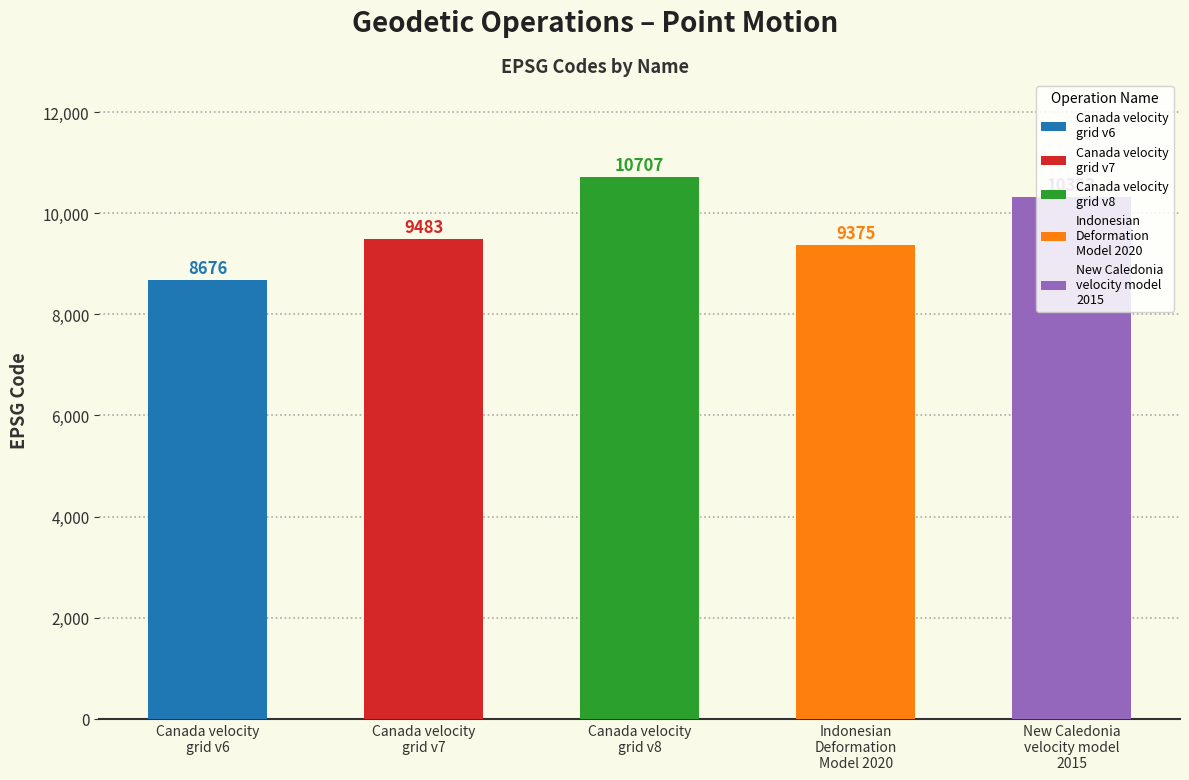

What is the change in value from Canada velocity
grid v6 to Canada velocity
grid v7?

+807